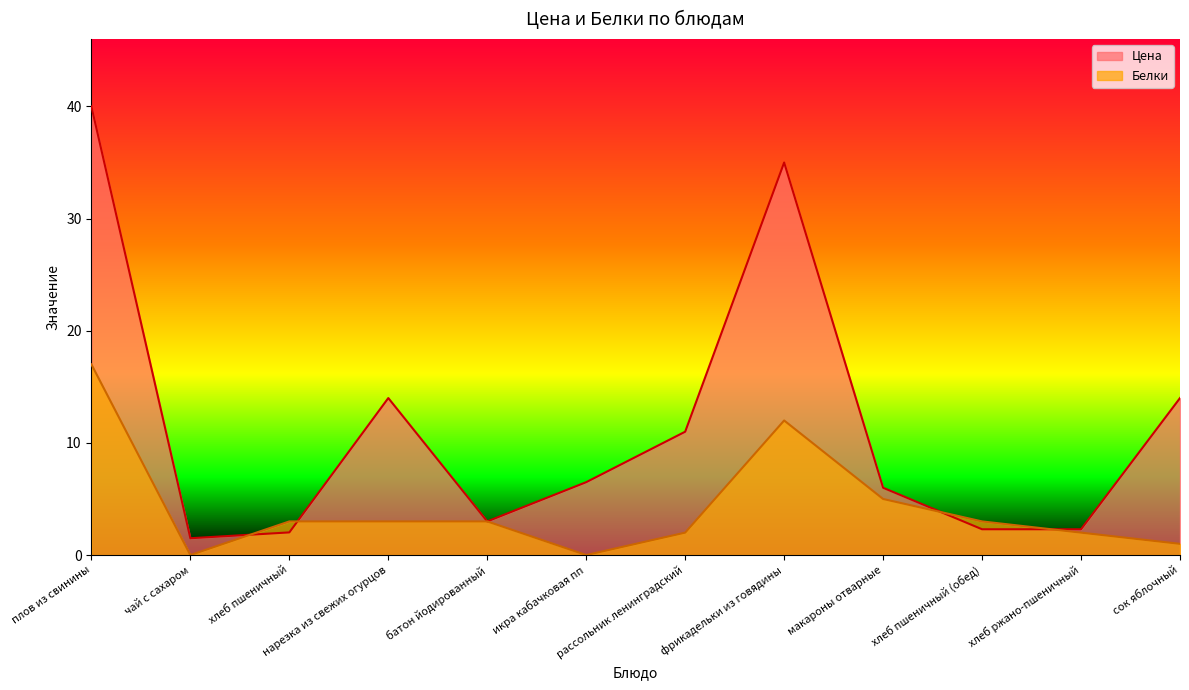

True or false: Белки has a value of 2.0 at хлеб ржано-пшеничный.

True